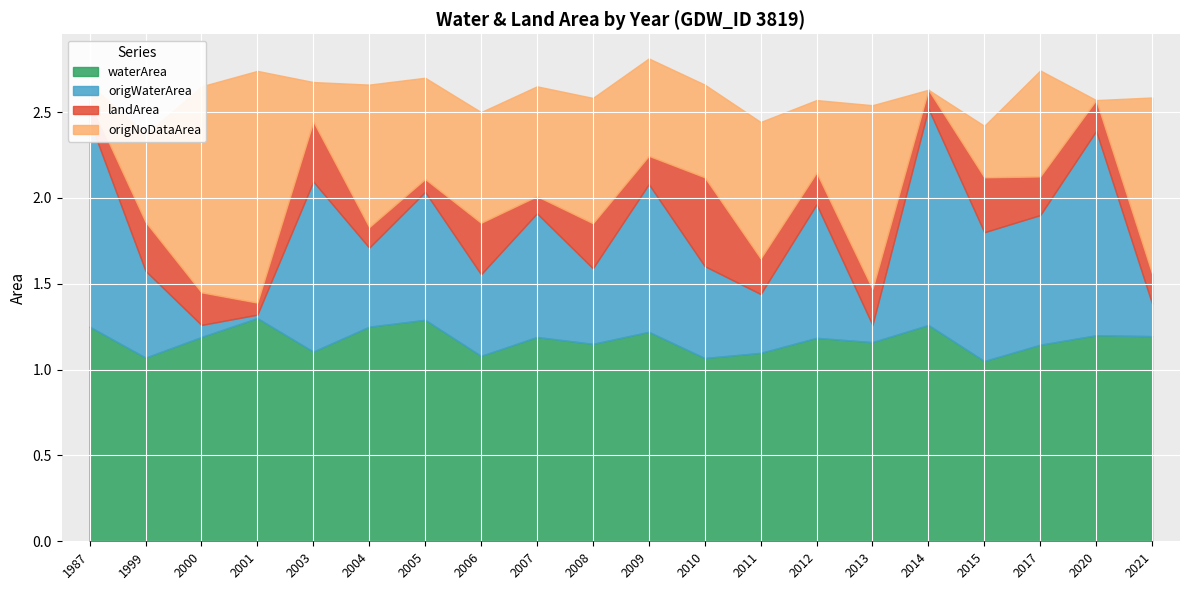

How many lines are shown in the chart?

4